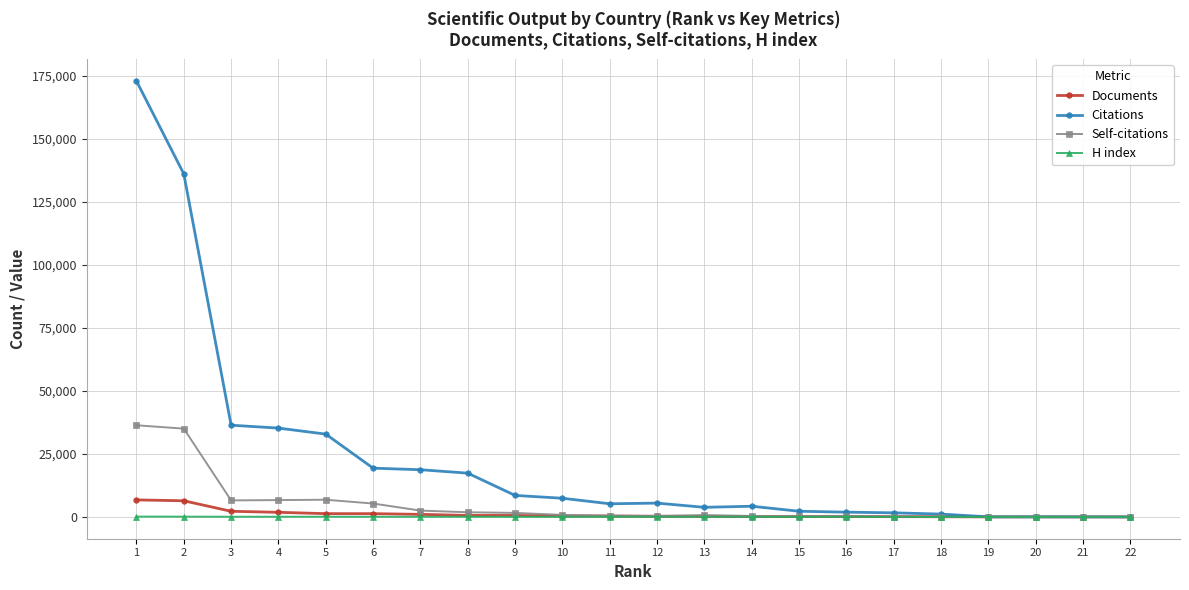

What is the difference between the second highest and second lowest values in the Documents series?

6405